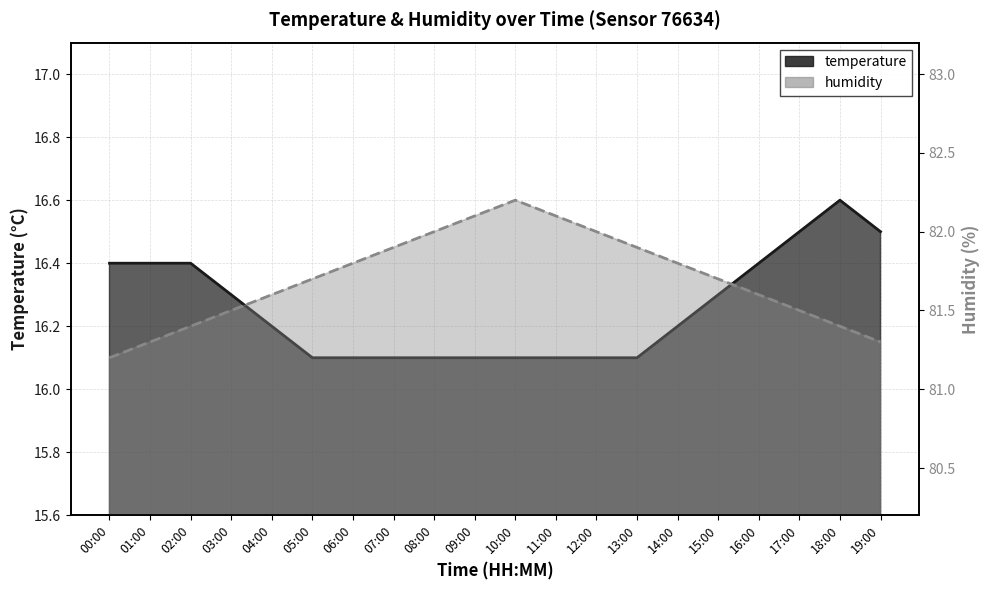

At which category does humidity reach its first local peak?

10:00